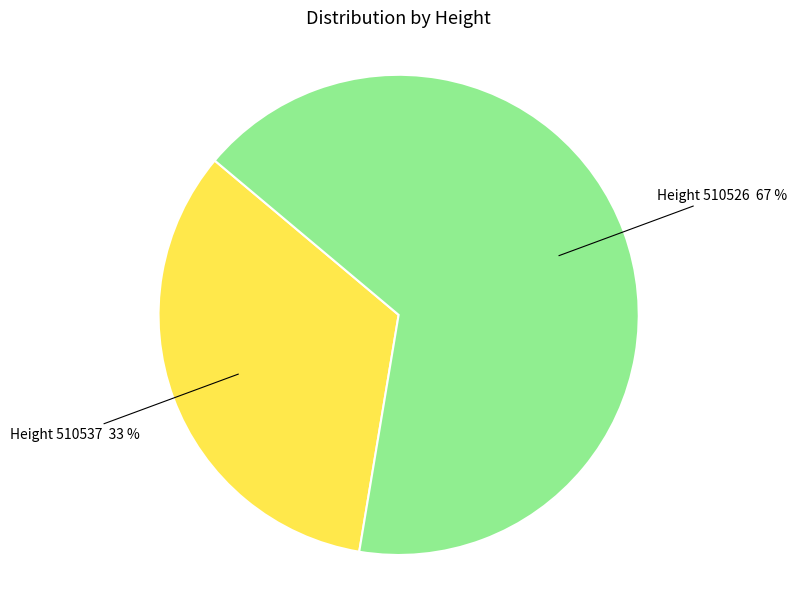

Between Height 510537 and Height 510526, which is larger?

Height 510526